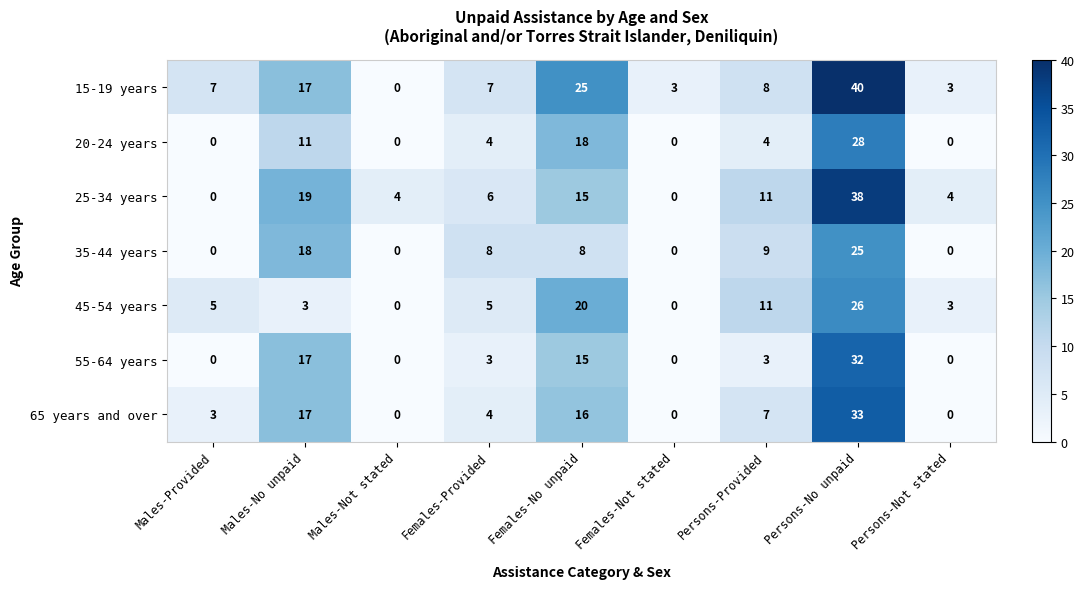

The value of 55-64 years at Females-Provided is 3. True or false?

True